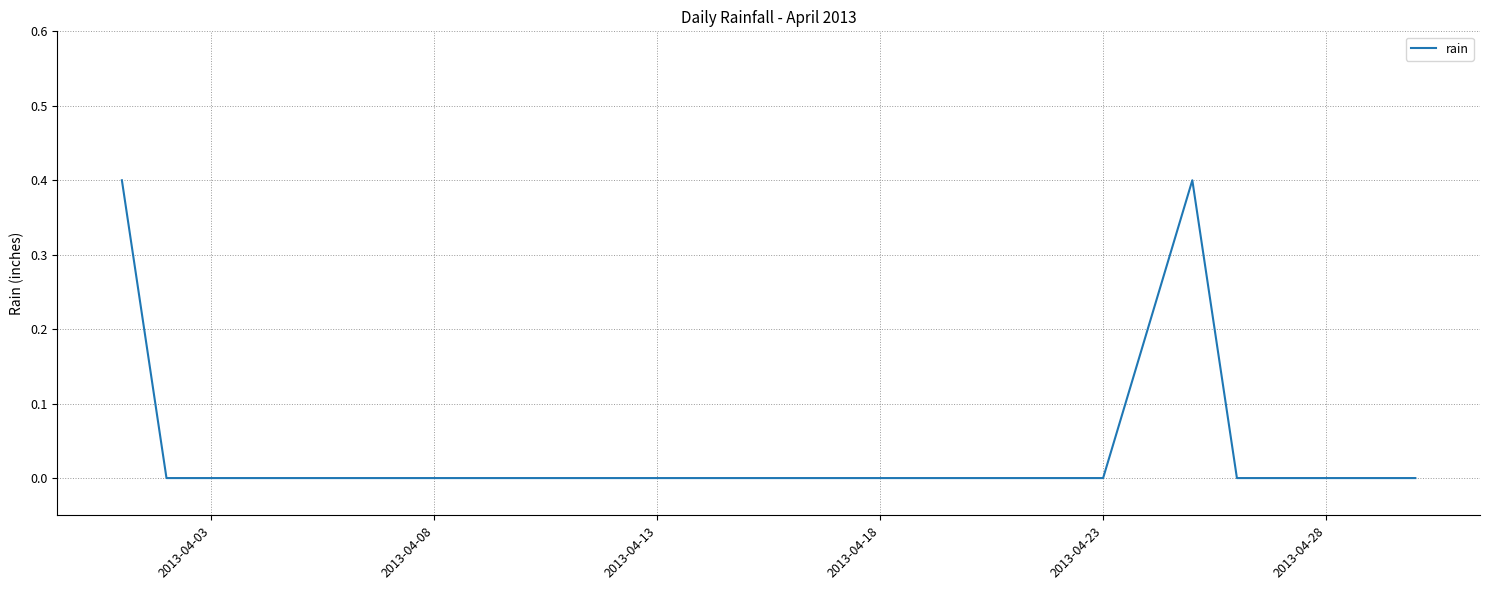

How many lines are shown in the chart?

1